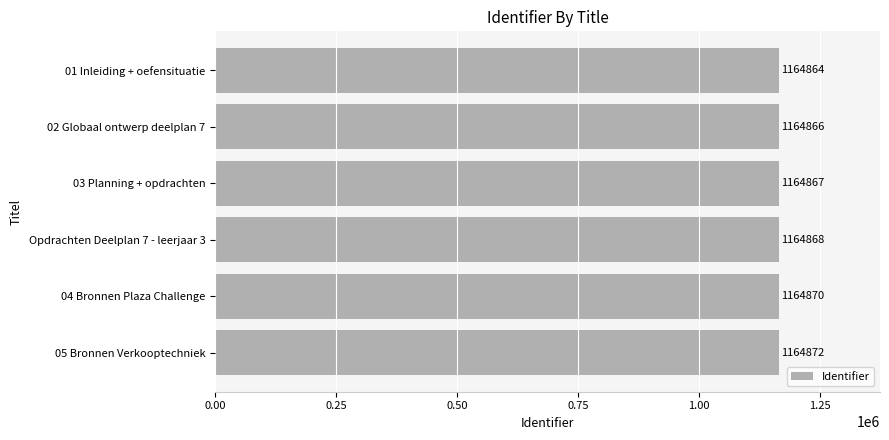

How many series are shown in this chart?

1